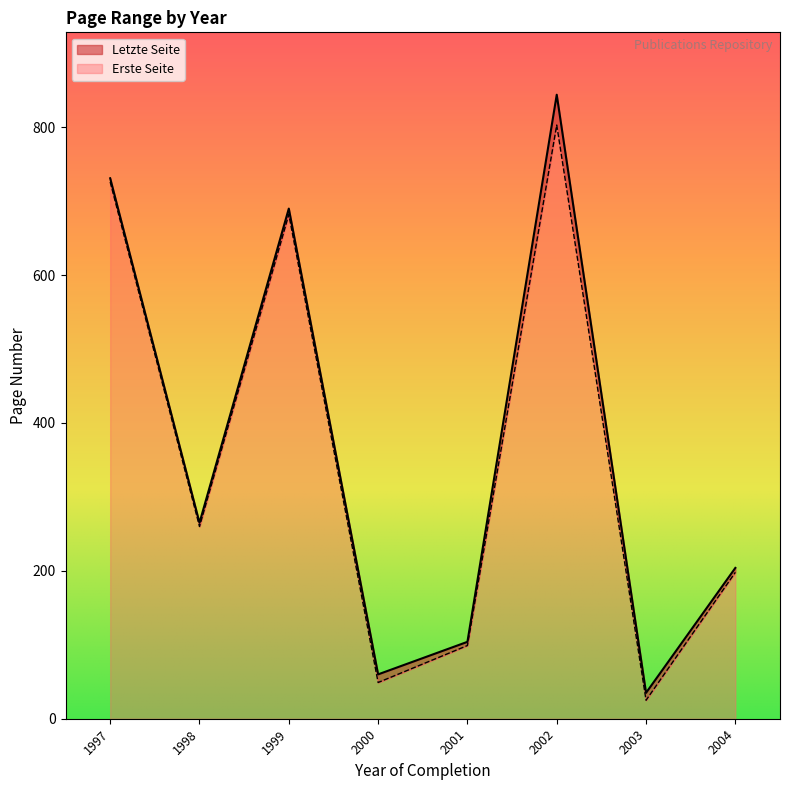

At 2002, list the series in order from smallest to largest.

Erste Seite, Letzte Seite